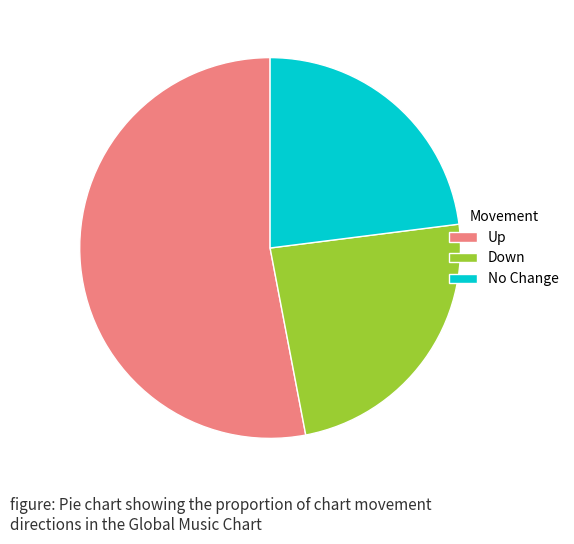

Is there any slice that represents more than half of the pie?

Yes